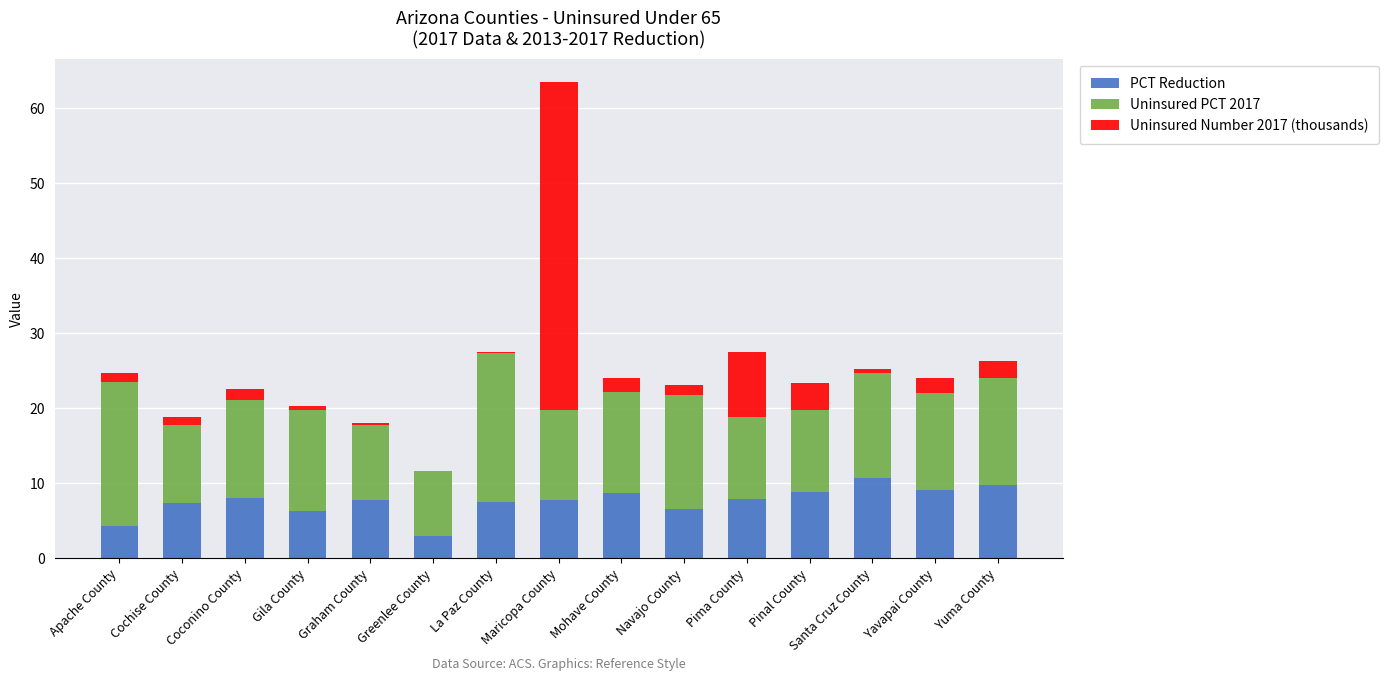

What is the highest value of the PCT Reduction series?

10.7